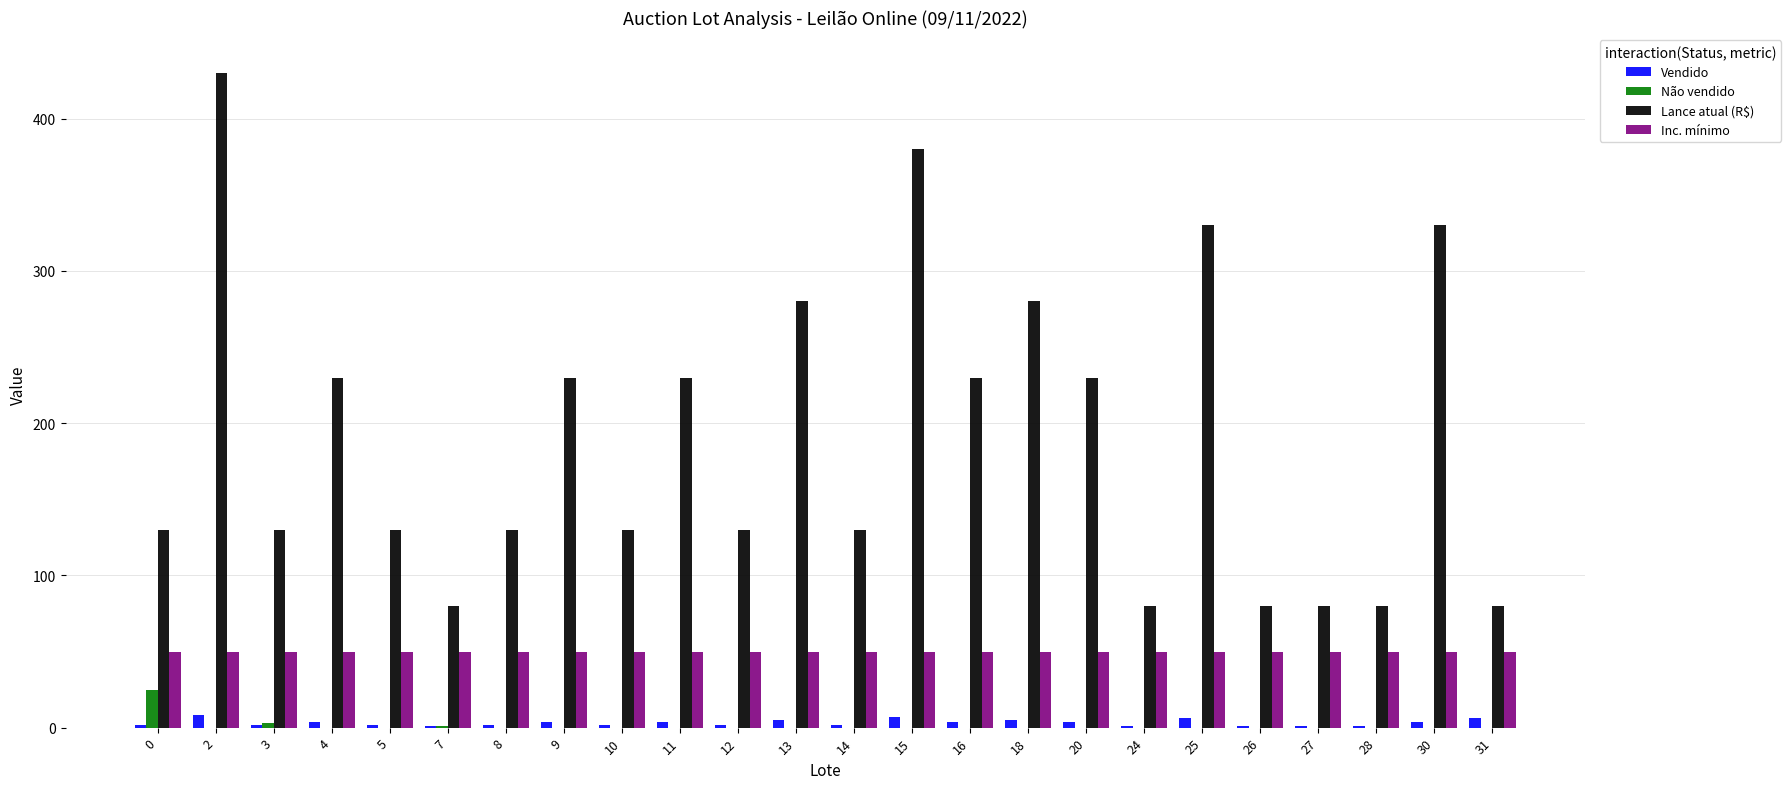

True or false: Inc. mínimo has a value of 50 at 12.

True